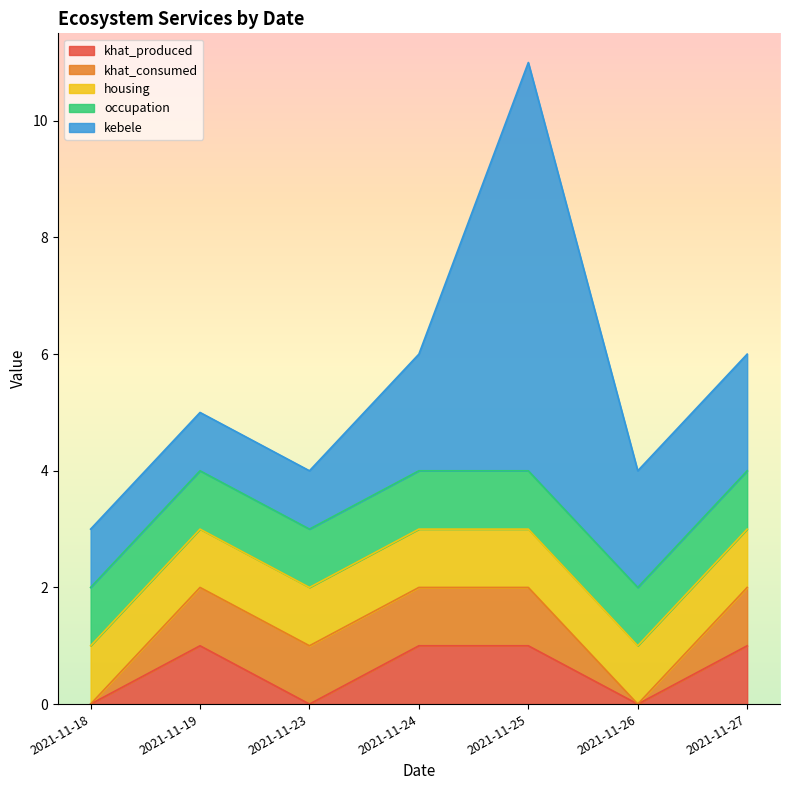

Where is kebele nearest to the value 4?

2021-11-24